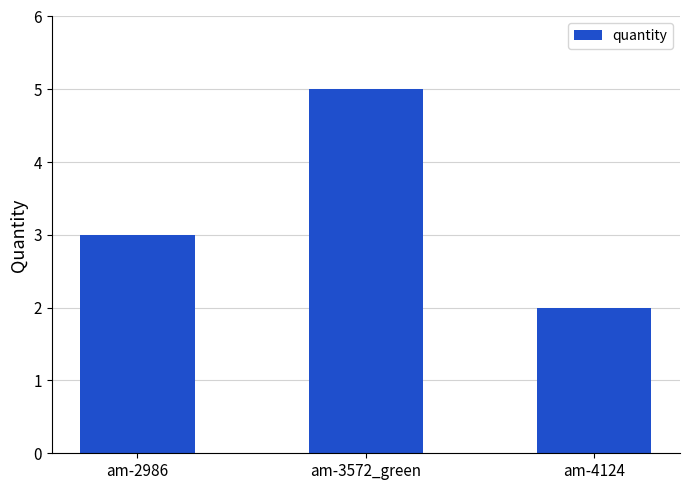

How many bars are there in total?

3